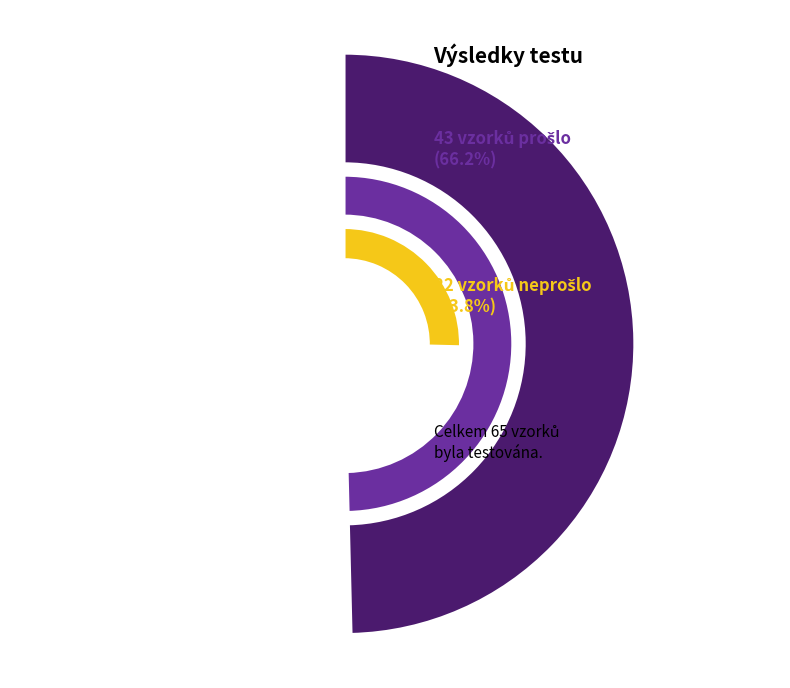

What is the largest slice in the pie chart?

prosel